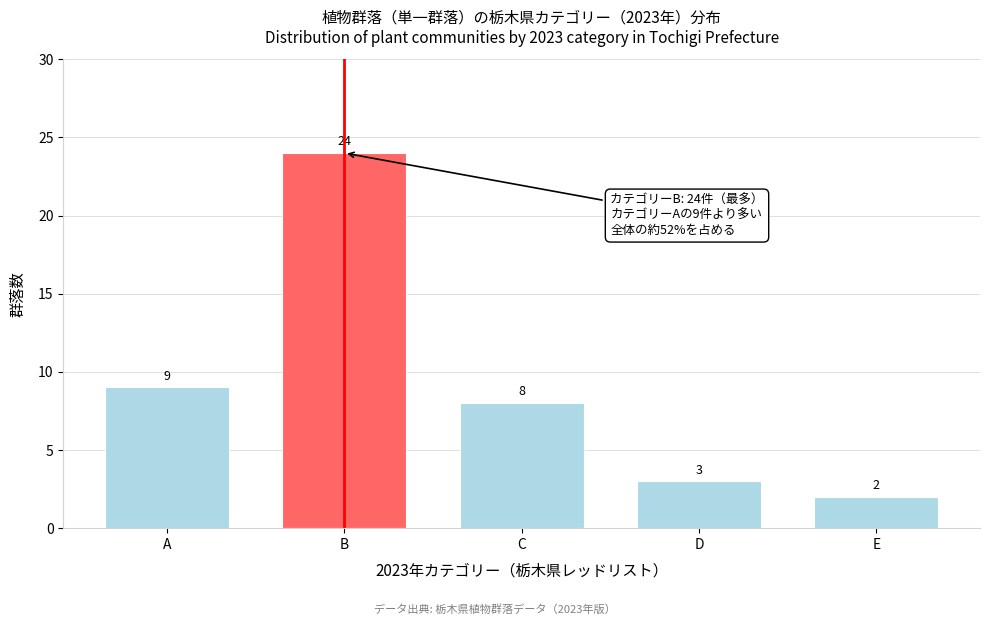

Reading right to left, list all the values displayed in this chart.

2	3	8	24	9